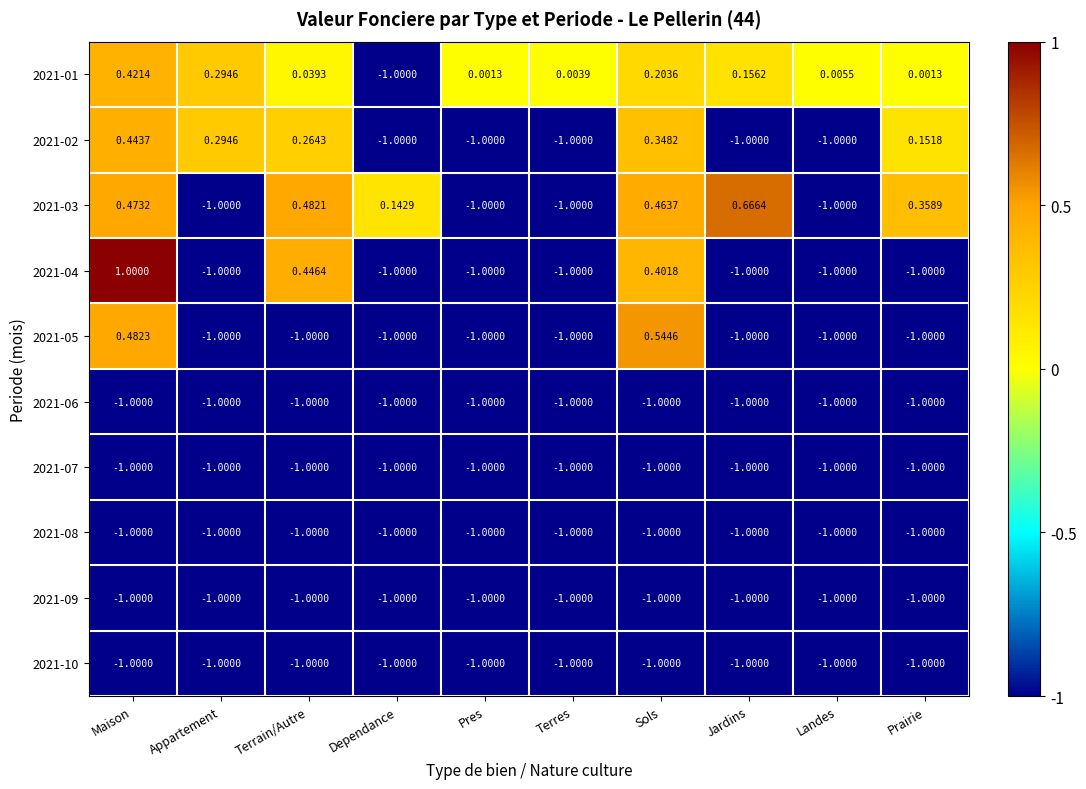

Where is 2021-06 nearest to the value -1?

Maison